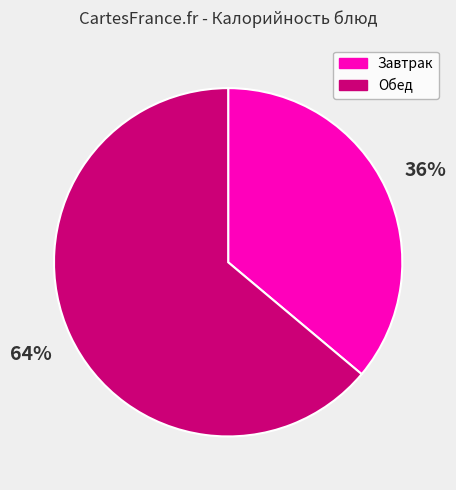

Is it true that Завтрак is 47% of the pie?

False